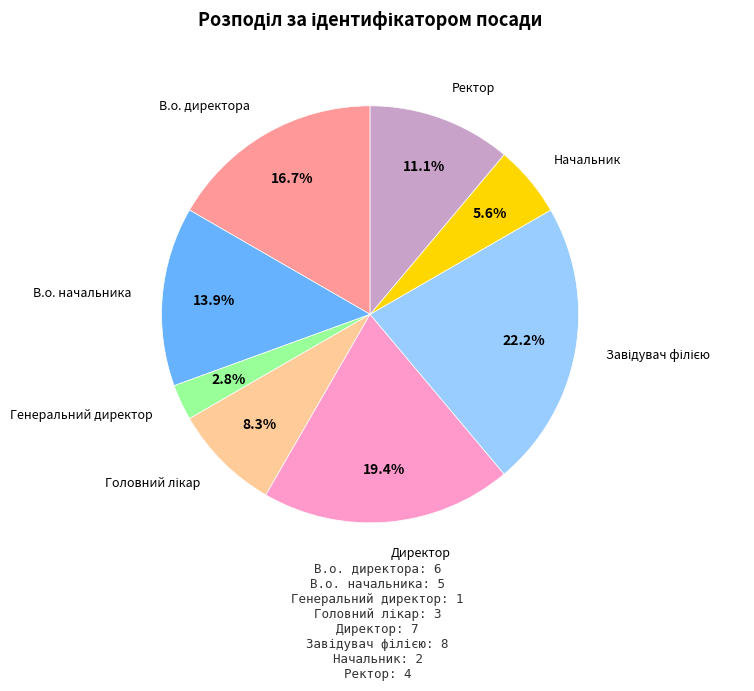

Which has a higher value, Директор or Ректор?

Директор